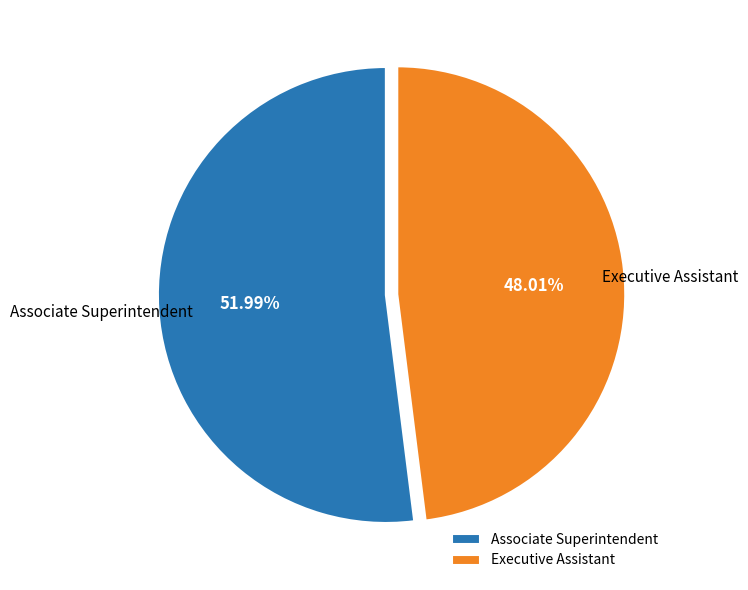

To the nearest percent, what portion does Executive Assistant represent?

48%